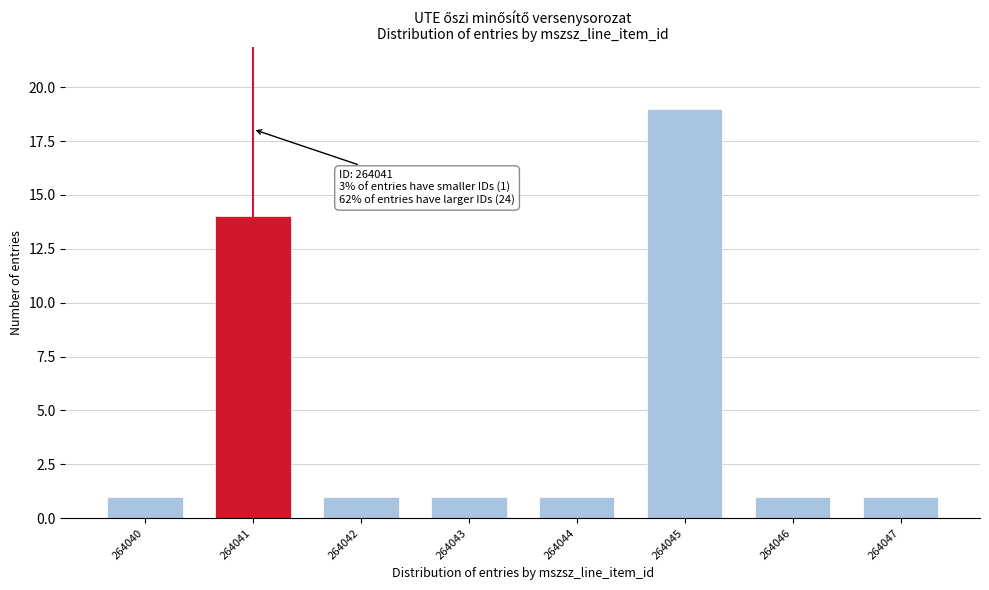

Reading left to right, list all the values displayed in this chart.

1	14	1	1	1	19	1	1